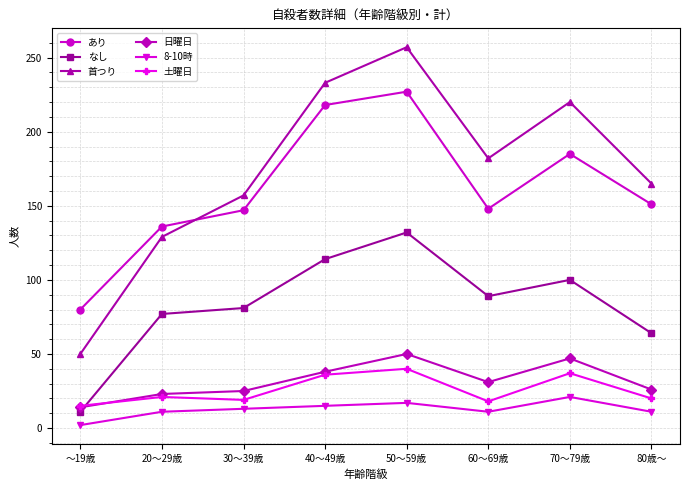

True or false: 8-10時 and 土曜日 intersect in this chart.

False